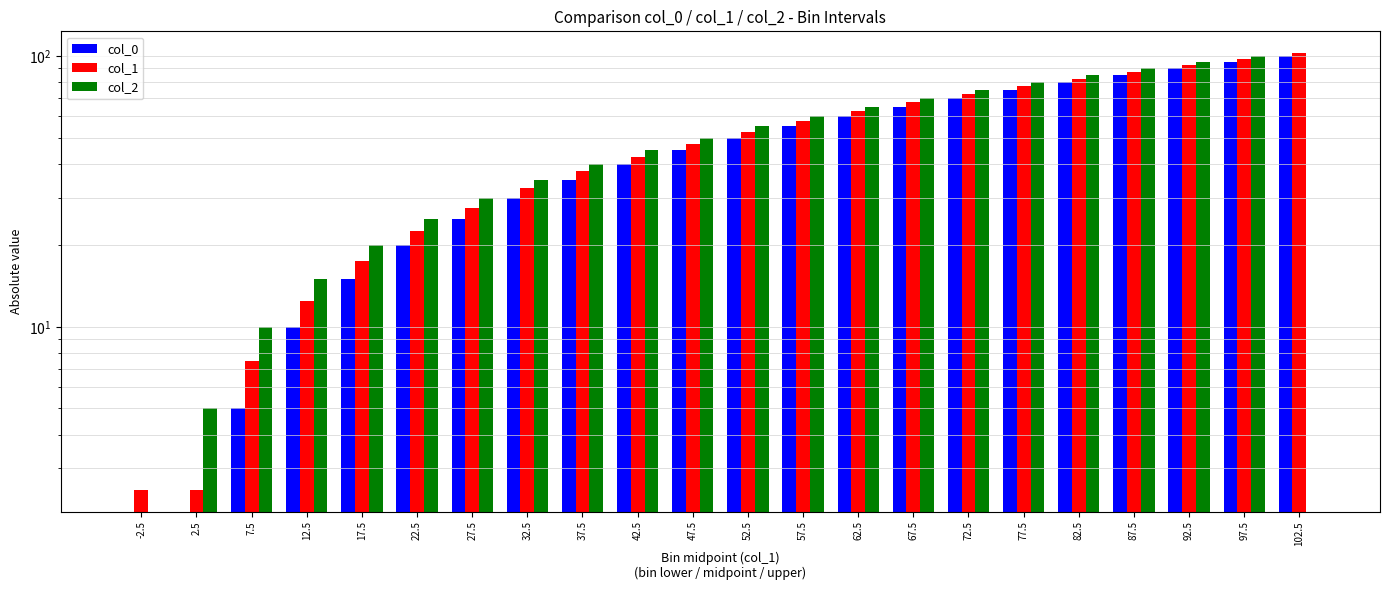

How many groups of bars are there?

22